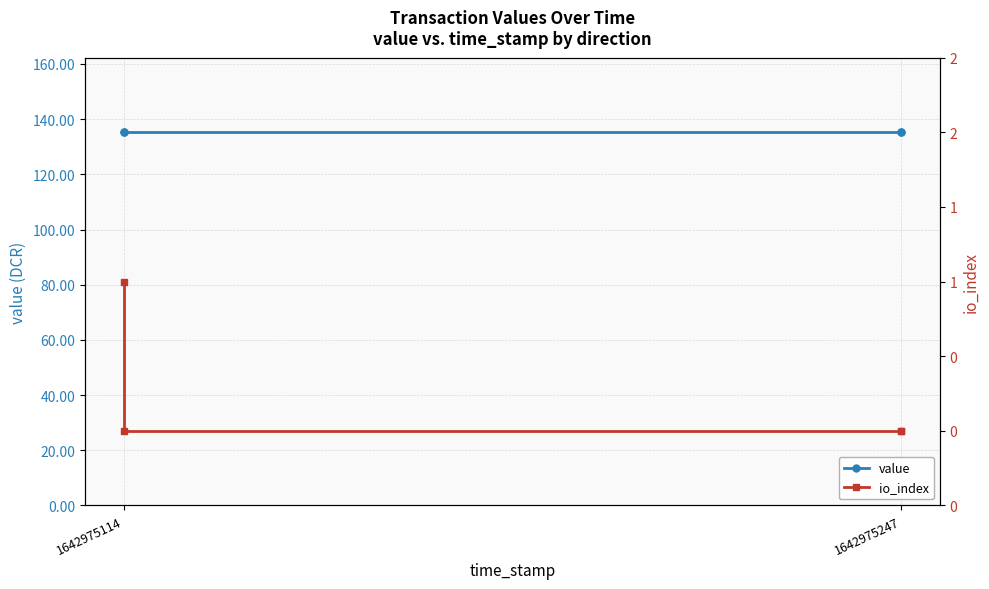

True or false: value has a value of 135.2 at 1642975114.

True